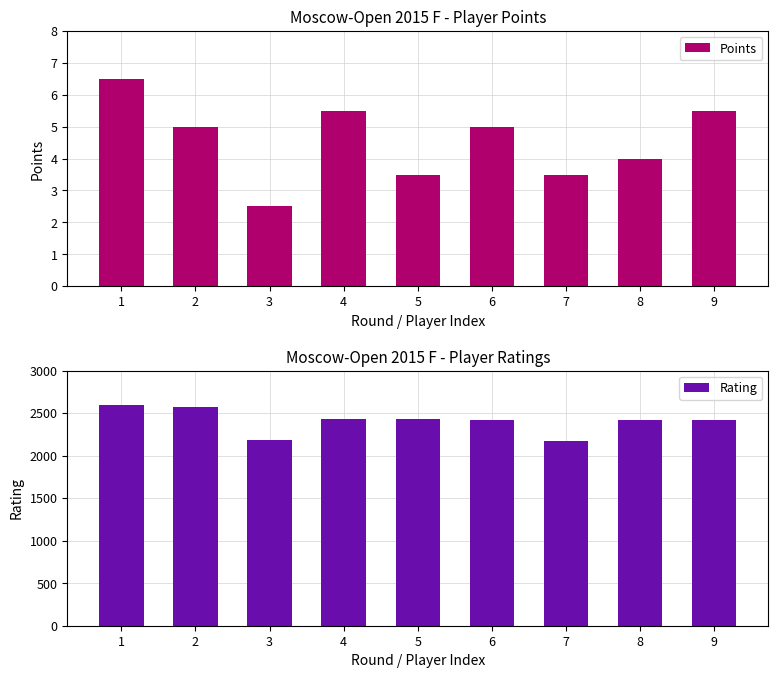

What is the average value of the Rating series?

2403